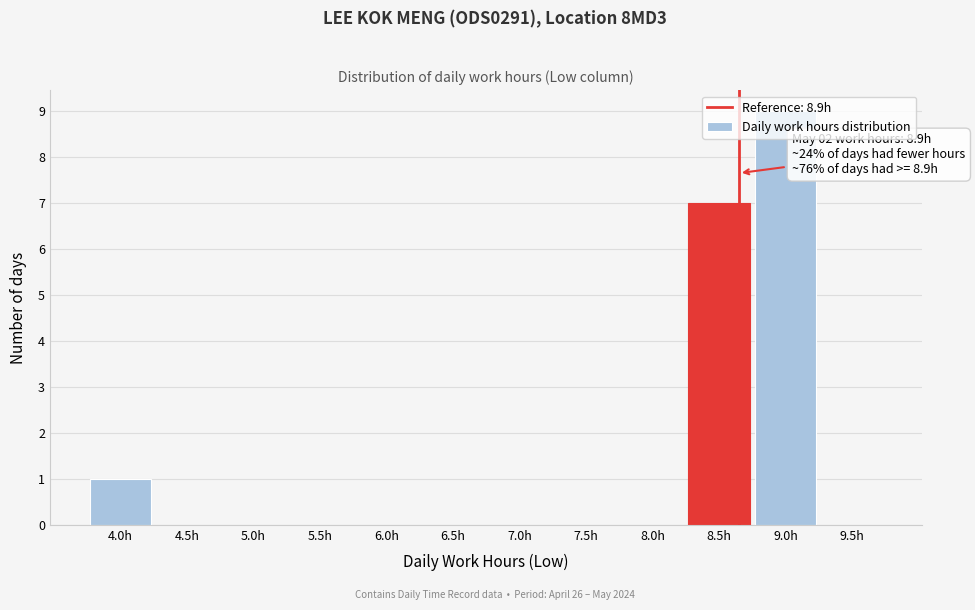

Is it true that the value at 9.0h is 5?

False